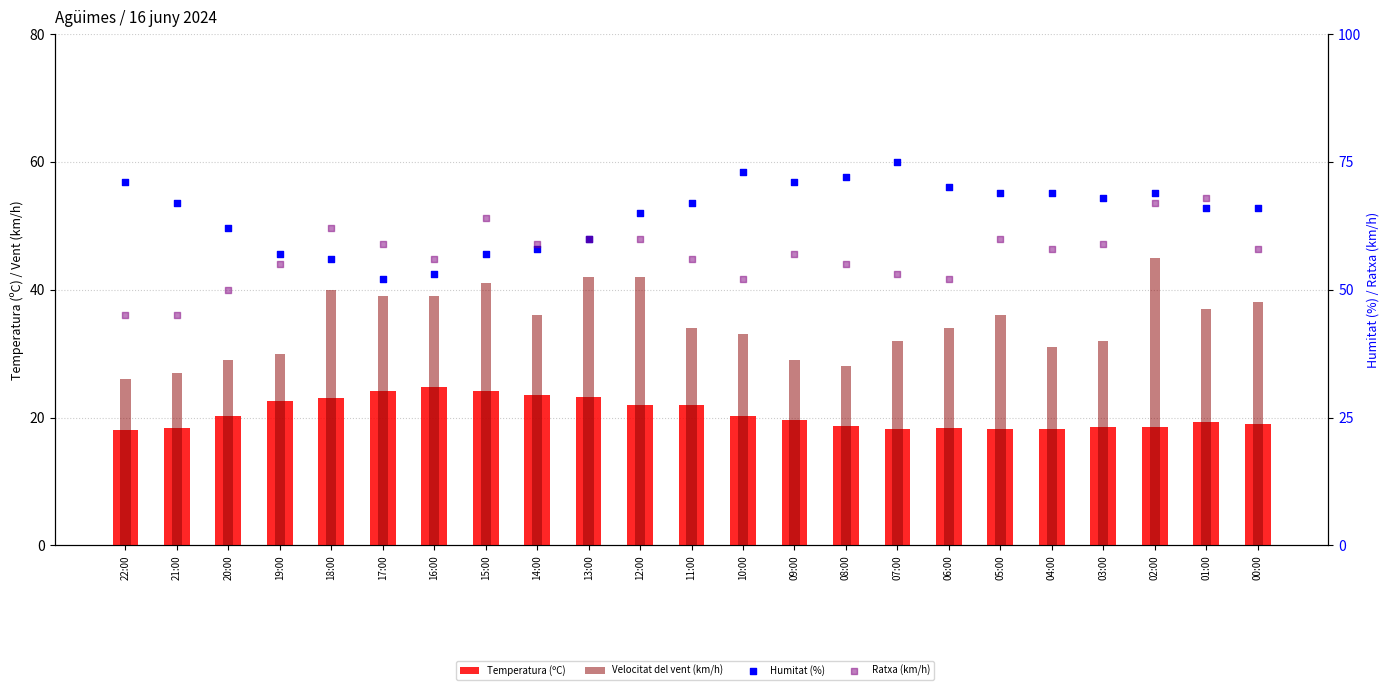

Which series has the largest total across all categories?

Humitat (%)